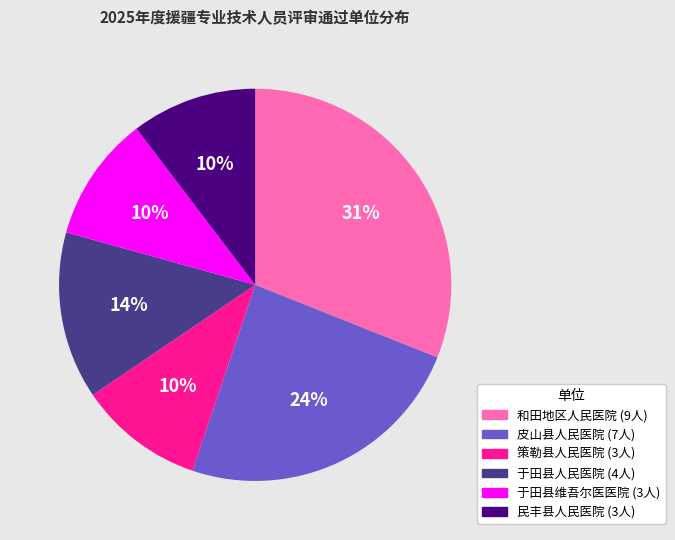

To the nearest percent, what is the difference between the largest and smallest slice percentages?

21%